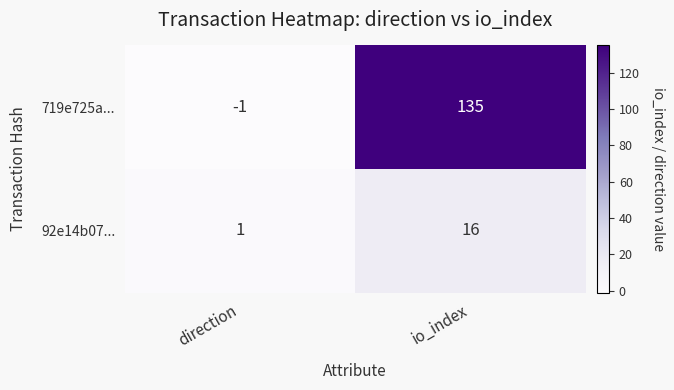

How many data points does each series have?

2